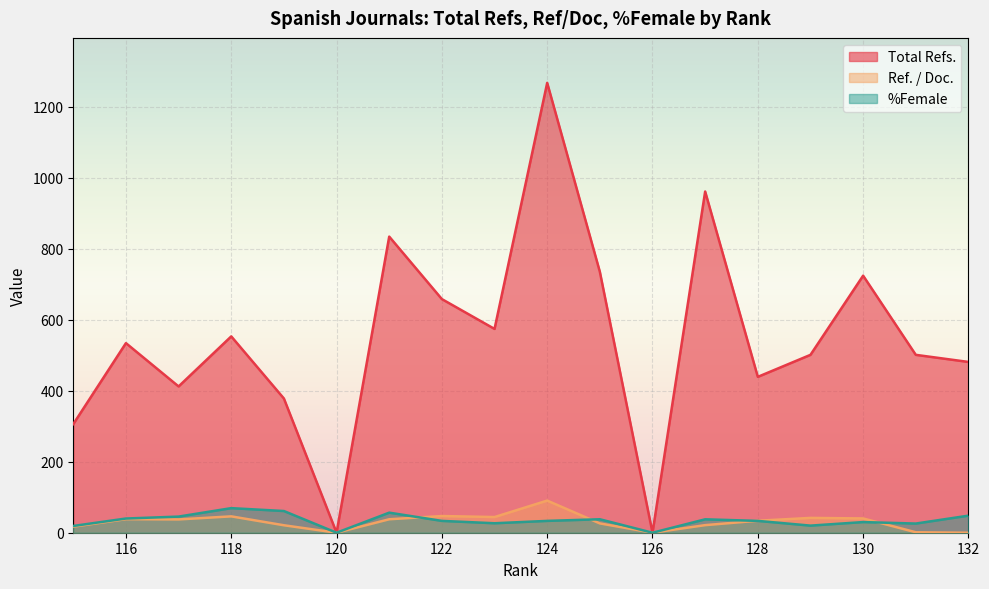

Reading left to right, transcribe all the data shown in this chart.

Total Refs.: 132=481.0	131=501.0	130=724.0	129=501.0	128=439.0	127=961.0	126=0.0	125=735.0	124=1267.0	123=574.0	122=658.0	121=834.0	120=0.0	119=378.0	118=553.0	117=412.0	116=534.0	115=306.0
Ref. / Doc.: 132=0.0	131=1.3	130=40.2	129=41.8	128=33.8	127=21.4	126=0.0	125=26.2	124=90.5	123=44.1	122=47.0	121=37.9	120=0.0	119=21.0	118=46.1	117=37.5	116=38.1	115=17.0
%Female: 132=48.1	131=25.8	130=30.0	129=20.0	128=33.3	127=37.8	126=0.0	125=37.9	124=33.3	123=26.7	122=33.3	121=56.5	120=0.0	119=61.1	118=69.2	117=45.5	116=40.0	115=19.1